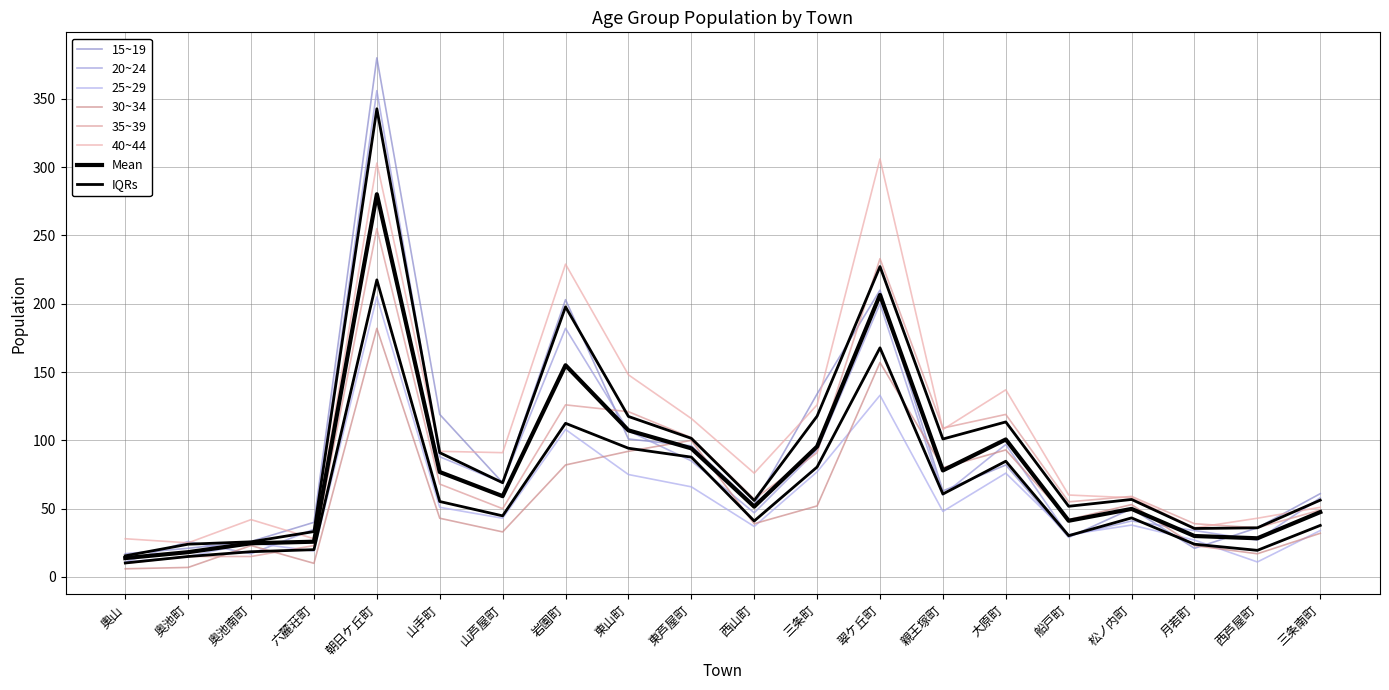

Does the chart have visible grid lines?

Yes